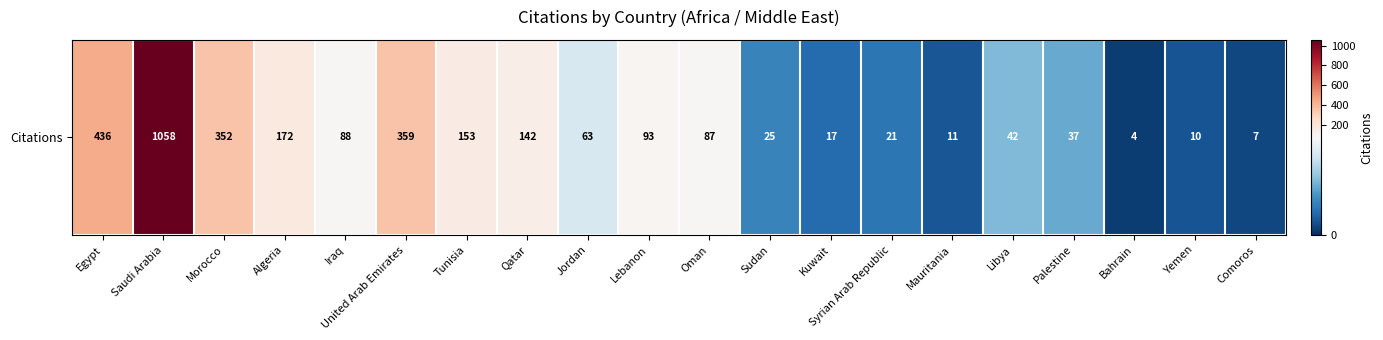

What is the smallest value displayed?

4